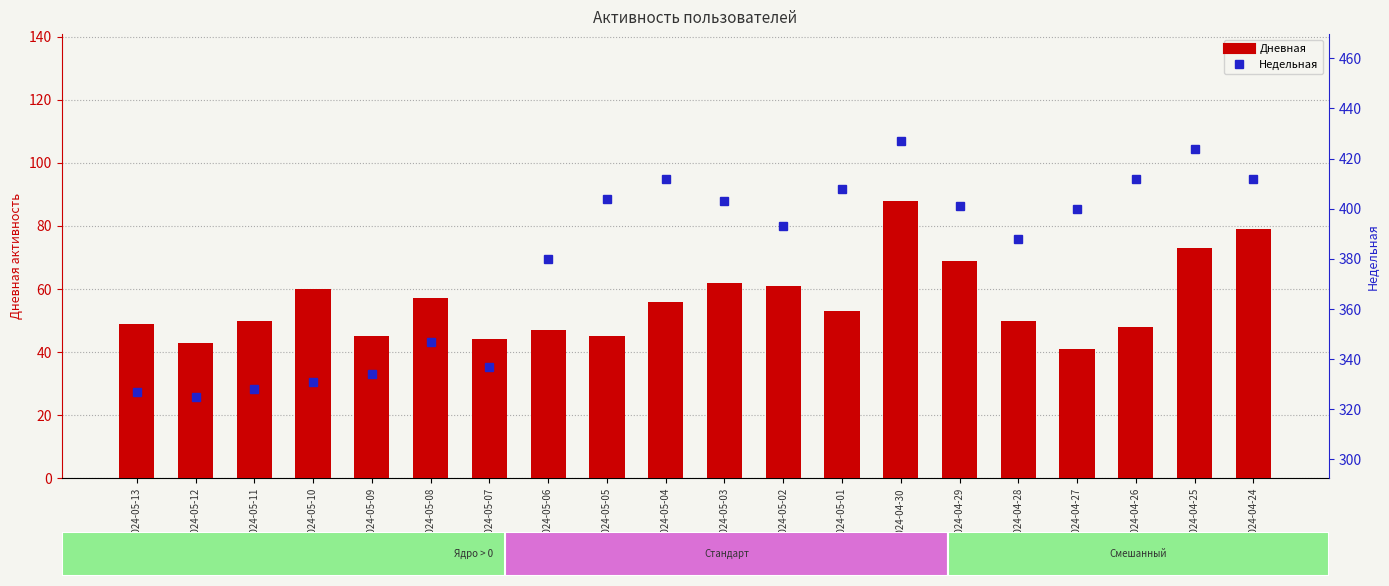

What position from the left is 2024-05-07?

7